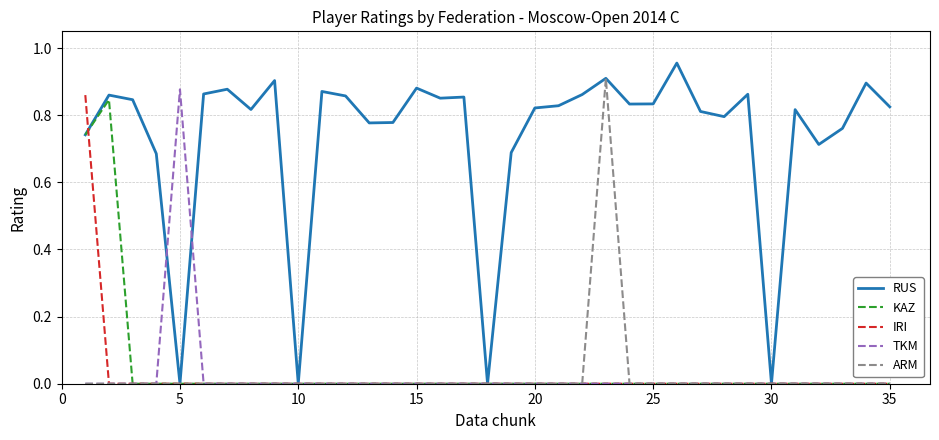

Which series has the widest spread of values?

RUS